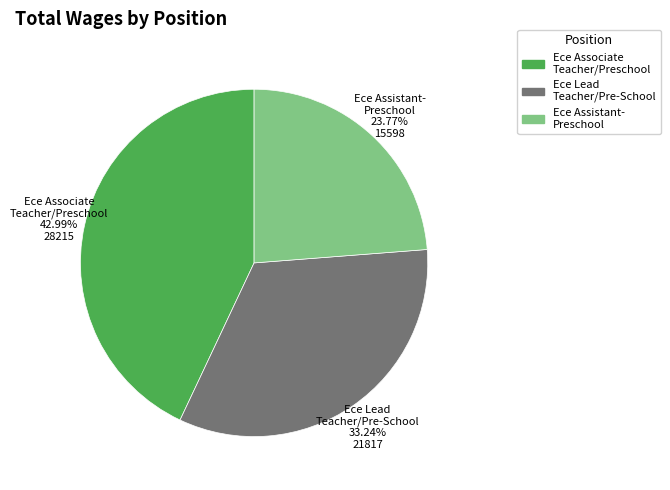

Is there any slice that represents more than half of the pie?

No